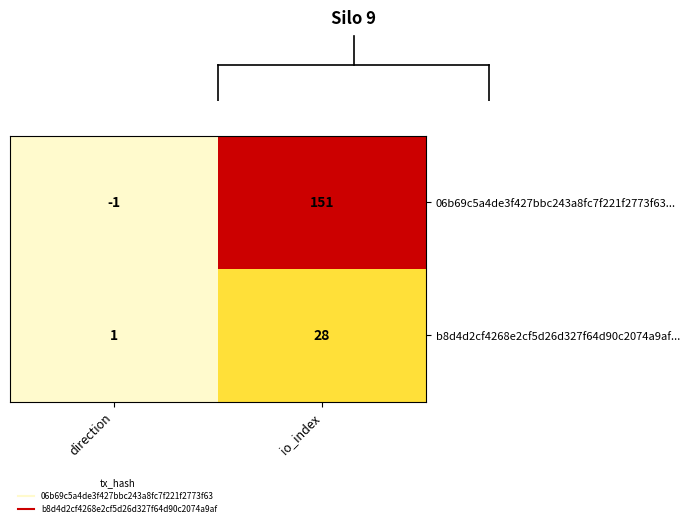

What is the sum of all 06b69c5a4de3f427bbc243a8fc7f221f2773f63... values?

150